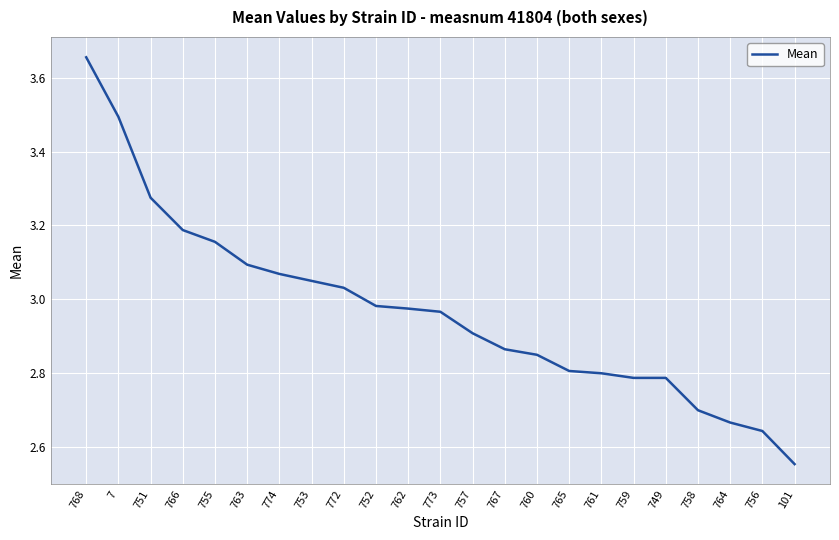

How many lines are shown in the chart?

1